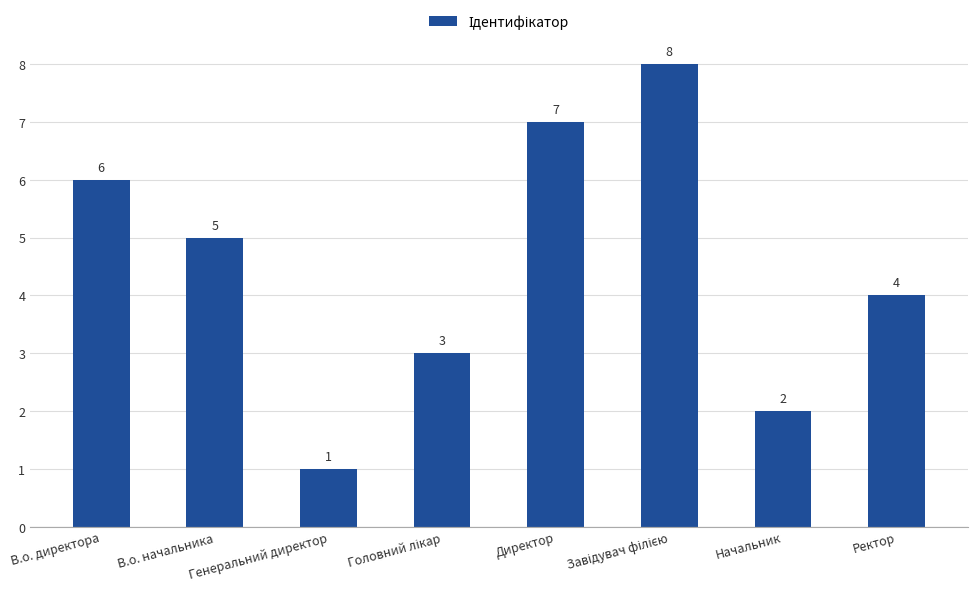

Approximately how many times larger is the value at В.о. директора compared to Начальник?

3.0